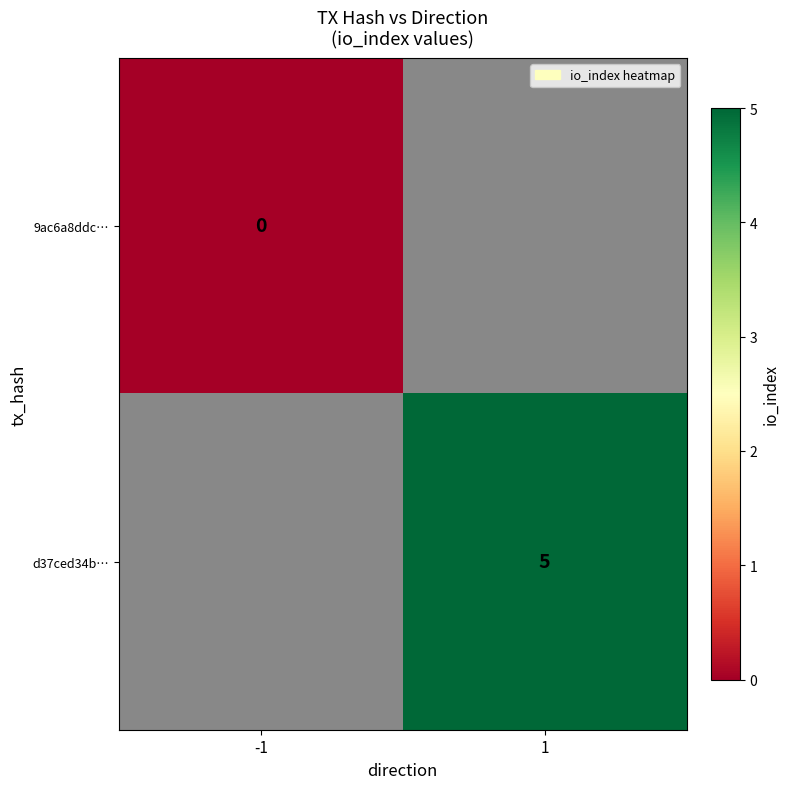

The value of d37ced34b… at 1 is 9. True or false?

False